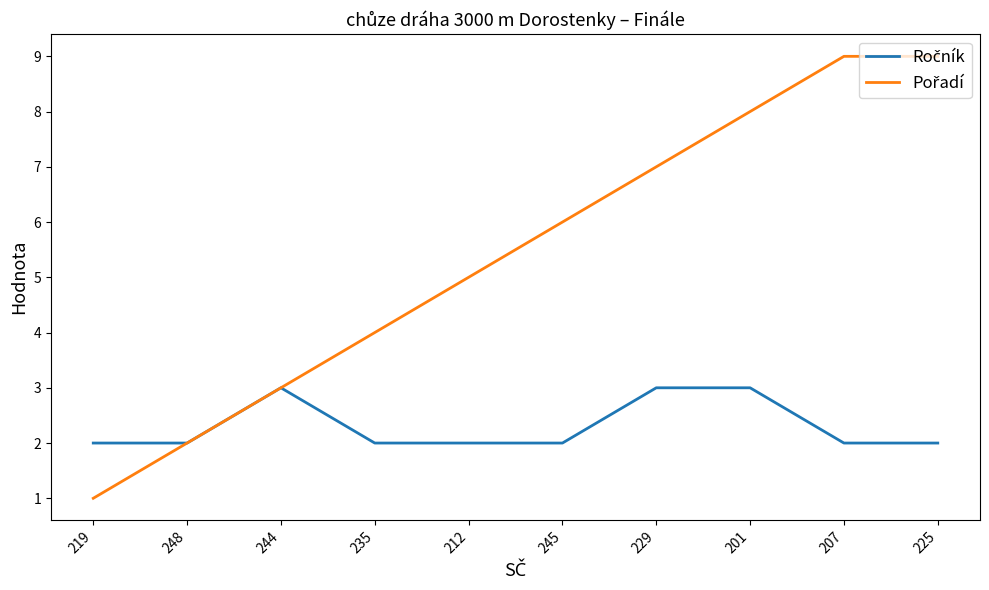

What is the greatest value displayed?

9